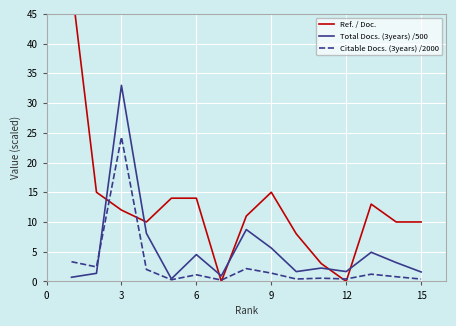

The value of Citable Docs. (3years) /2000 at 6 is 1.1. True or false?

True